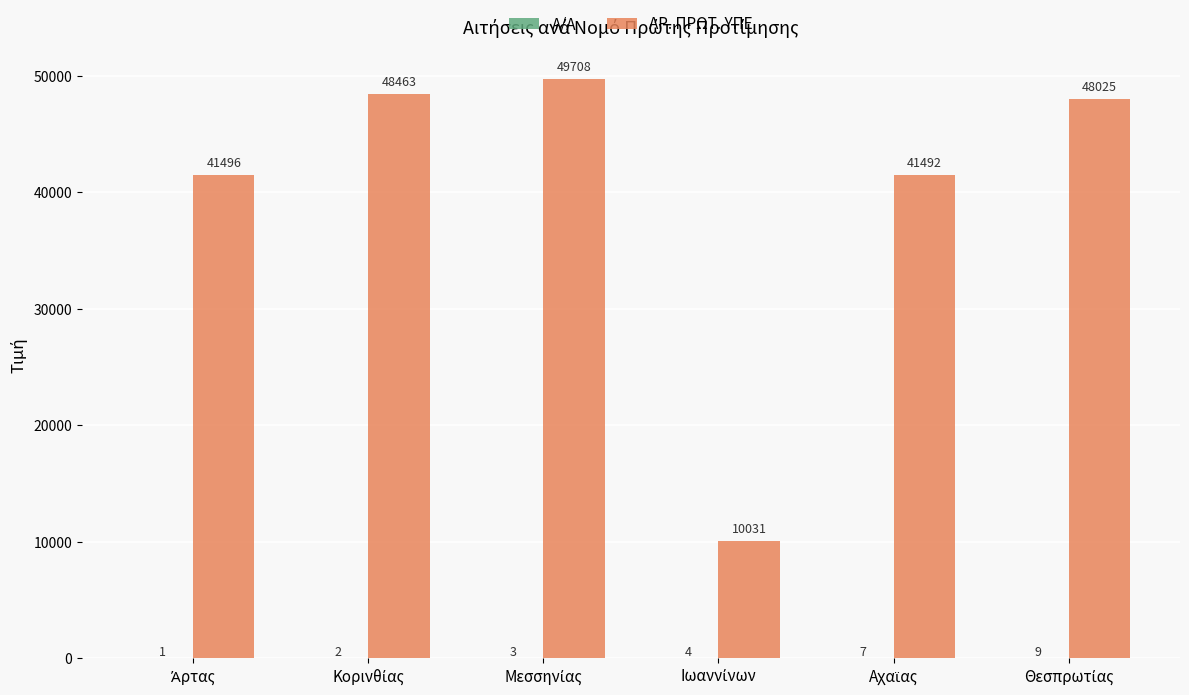

Which series has the largest total across all categories?

ΑΡ. ΠΡΩΤ. ΥΠΕ